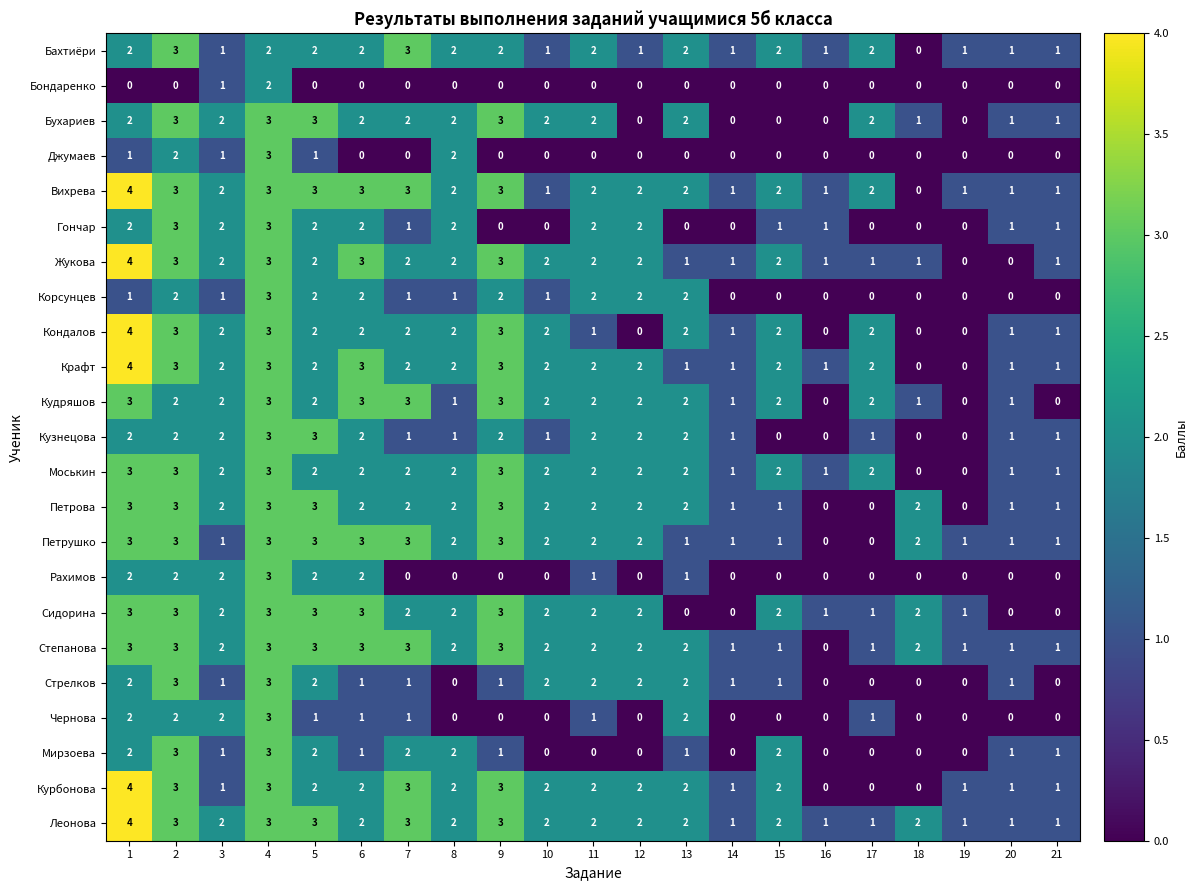

At which category does the chart reach its peak across all series?

1